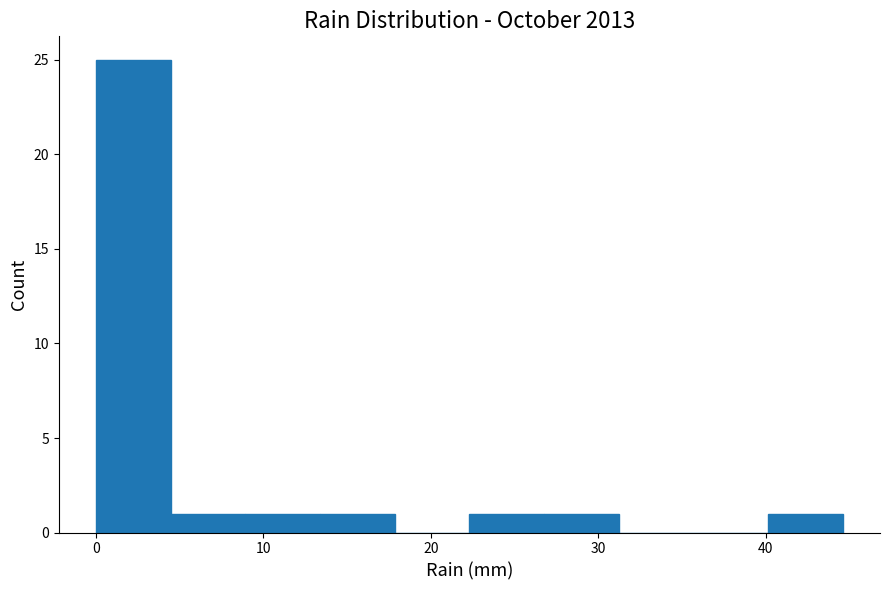

Reading left to right, transcribe this chart: for each bar, give the range it covers on the x-axis and its height. Neither the bar edges nor the heights are printed on the chart, so give them approximately, as read against the axes.

0 to 4: 25
4 to 9: 1
9 to 13: 1
13 to 18: 1
18 to 22: 0
22 to 27: 1
27 to 31: 1
31 to 36: 0
36 to 40: 0
40 to 45: 1